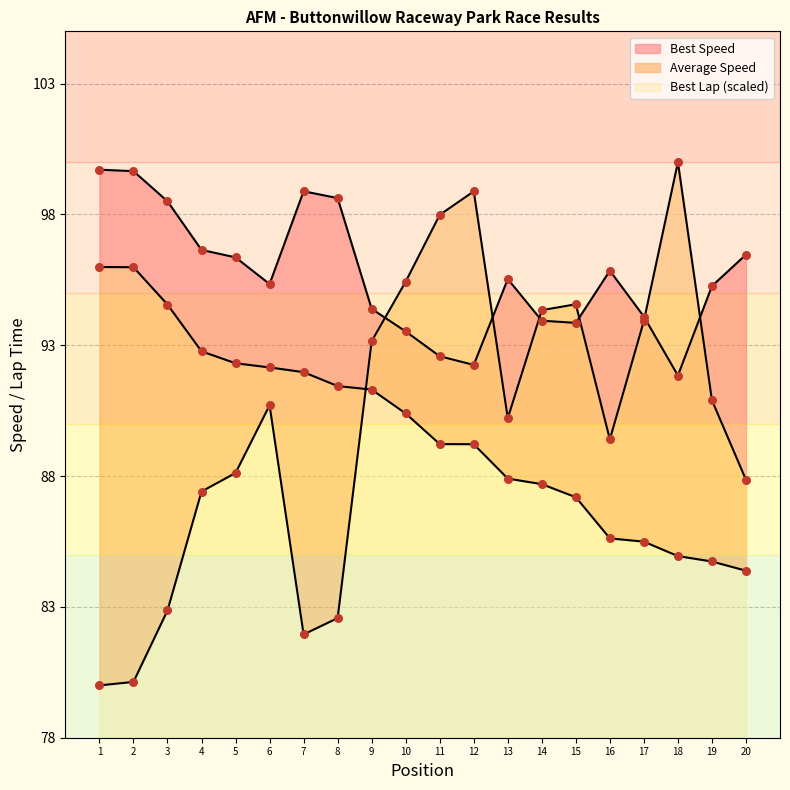

Which series contains the lowest Y value?

Best Lap time